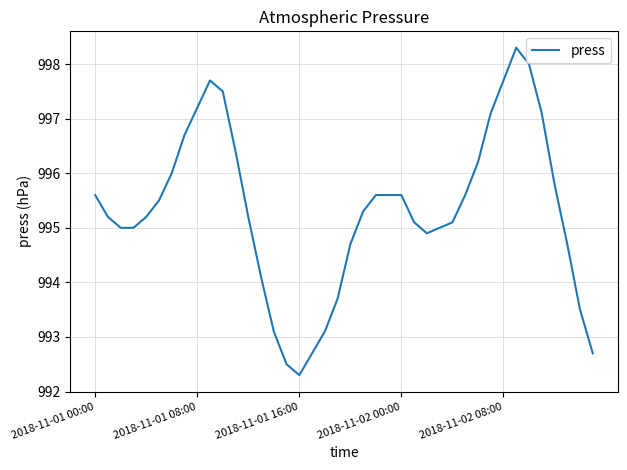

What is the difference between the maximum and minimum values?

6.0